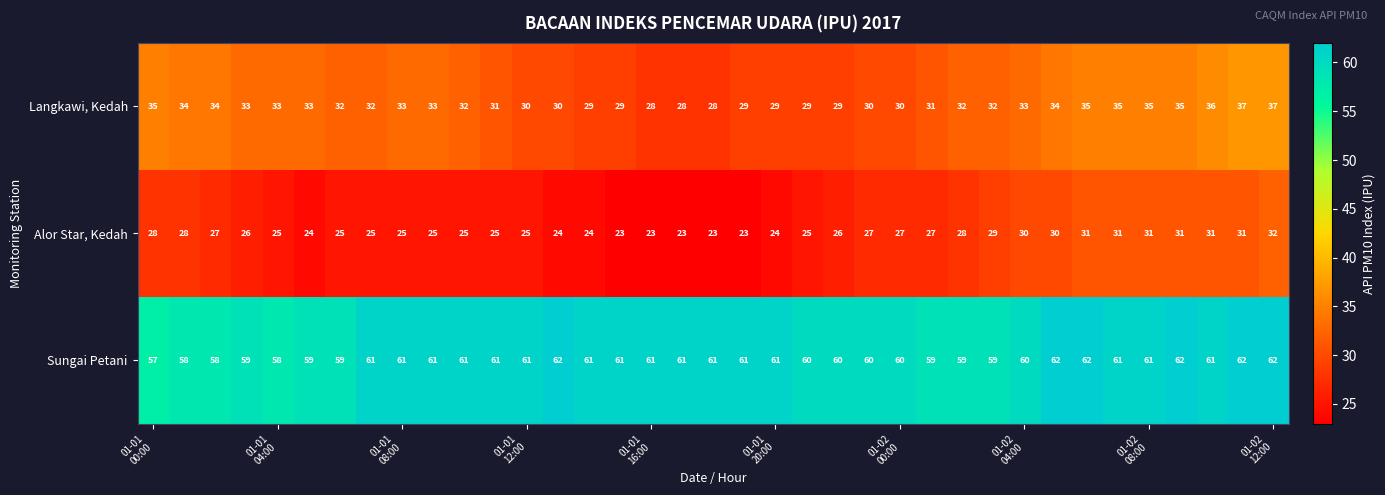

How many Sungai Petani values are between 59 and 61?

27